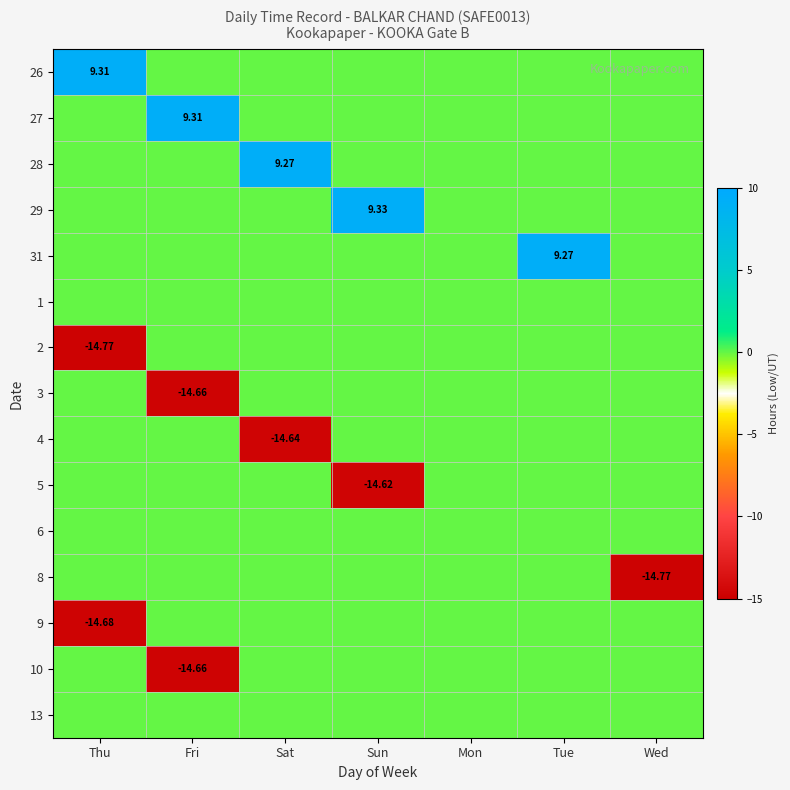

How many data points in 27 are above 0?

1